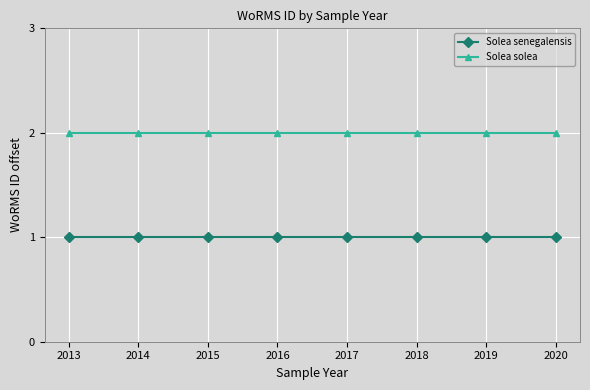

List the series in order of their overall mean, highest first.

Solea solea, Solea senegalensis